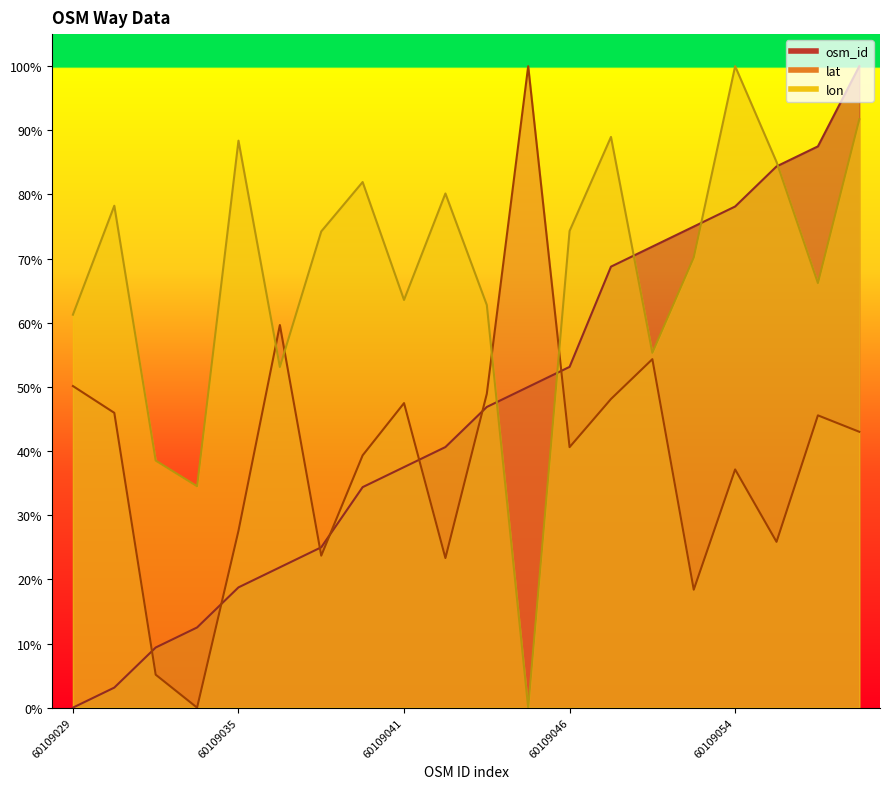

How many data points does each series have?

20